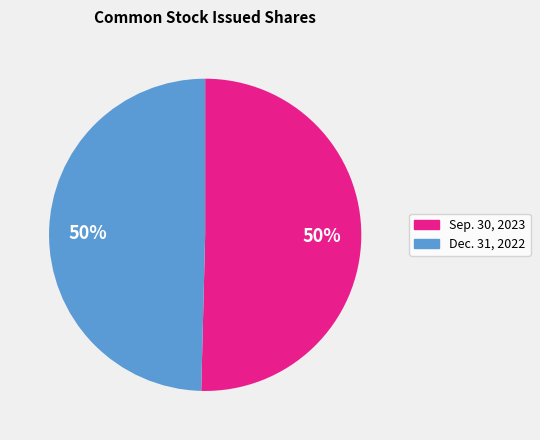

To the nearest percent, what is the average slice percentage?

50%